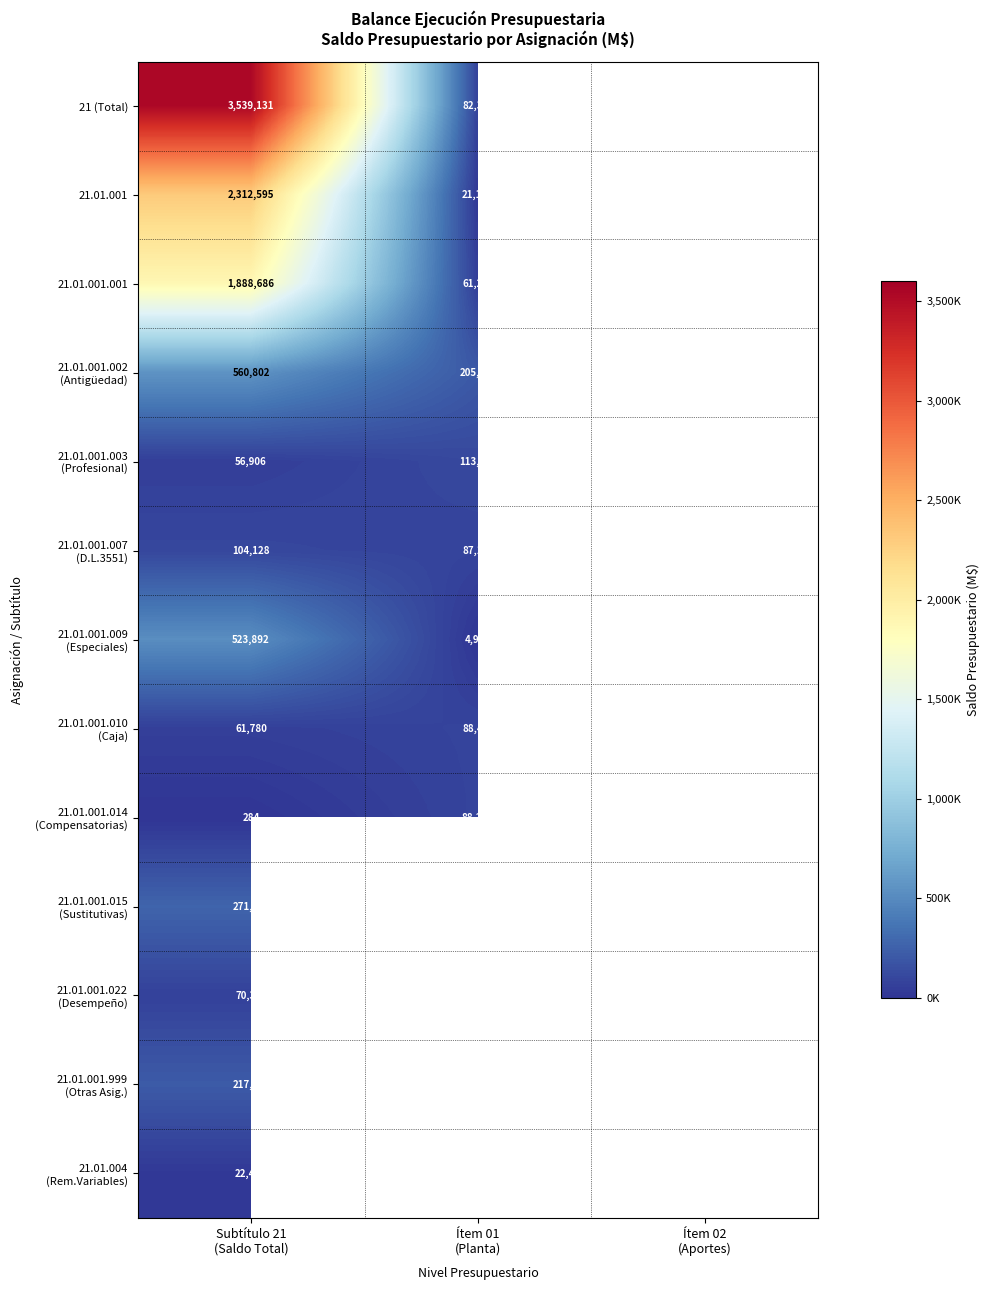

List the series in order of their overall mean, highest first.

21 (Total), 21.01.001, 21.01.001.001, 21.01.001.002 (Antigüedad), 21.01.001.003 (Profesional), 21.01.001.007 (D.L.3551), 21.01.001.009 (Especiales), 21.01.001.010 (Caja), 21.01.001.014 (Compensatorias), 21.01.001.015 (Sustitutivas), 21.01.001.022 (Desempeño), 21.01.001.999 (Otras Asig.), 21.01.004 (Rem.Variables)